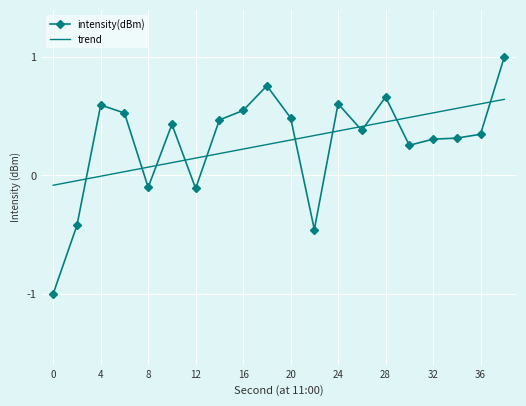

After their last crossing, which series has the higher values: trend or intensity(dBm)?

intensity(dBm)